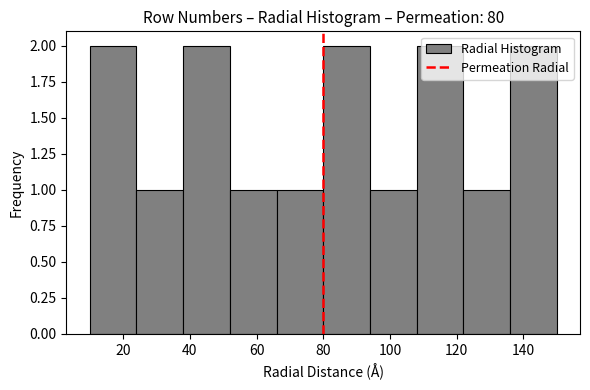

Reading left to right, list every bar in this chart as the range it spans on the x-axis followed by its height. The values are not printed on the chart, so give them approximately, as read against the axis.

10 to 24: 2
24 to 38: 1
38 to 52: 2
52 to 66: 1
66 to 80: 1
80 to 94: 2
94 to 108: 1
108 to 122: 2
122 to 136: 1
136 to 150: 2